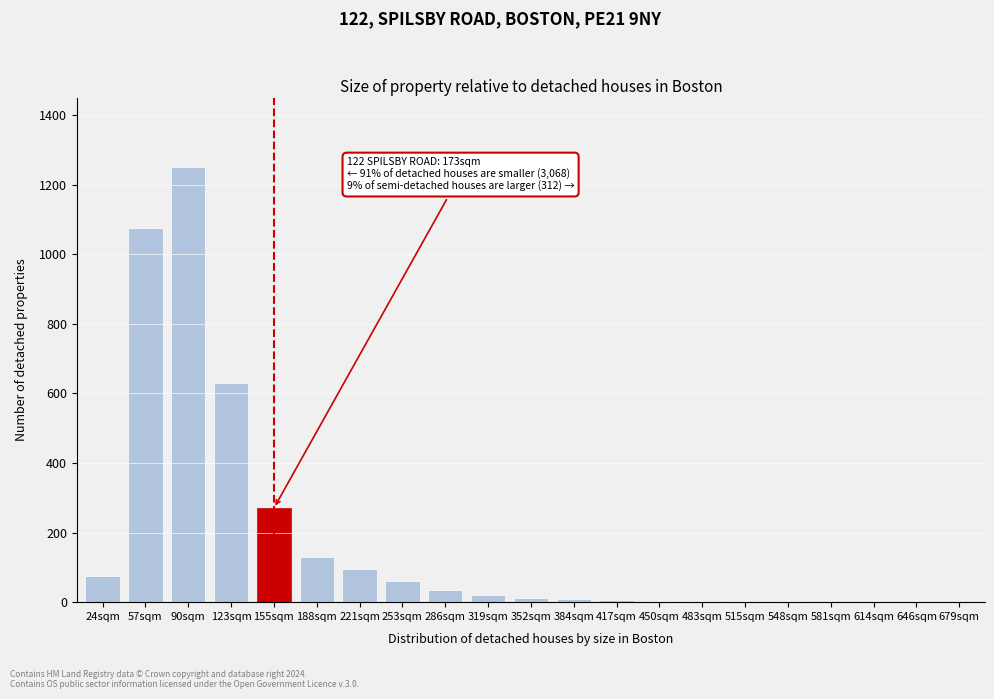

What is the maximum value shown in the chart?

1250